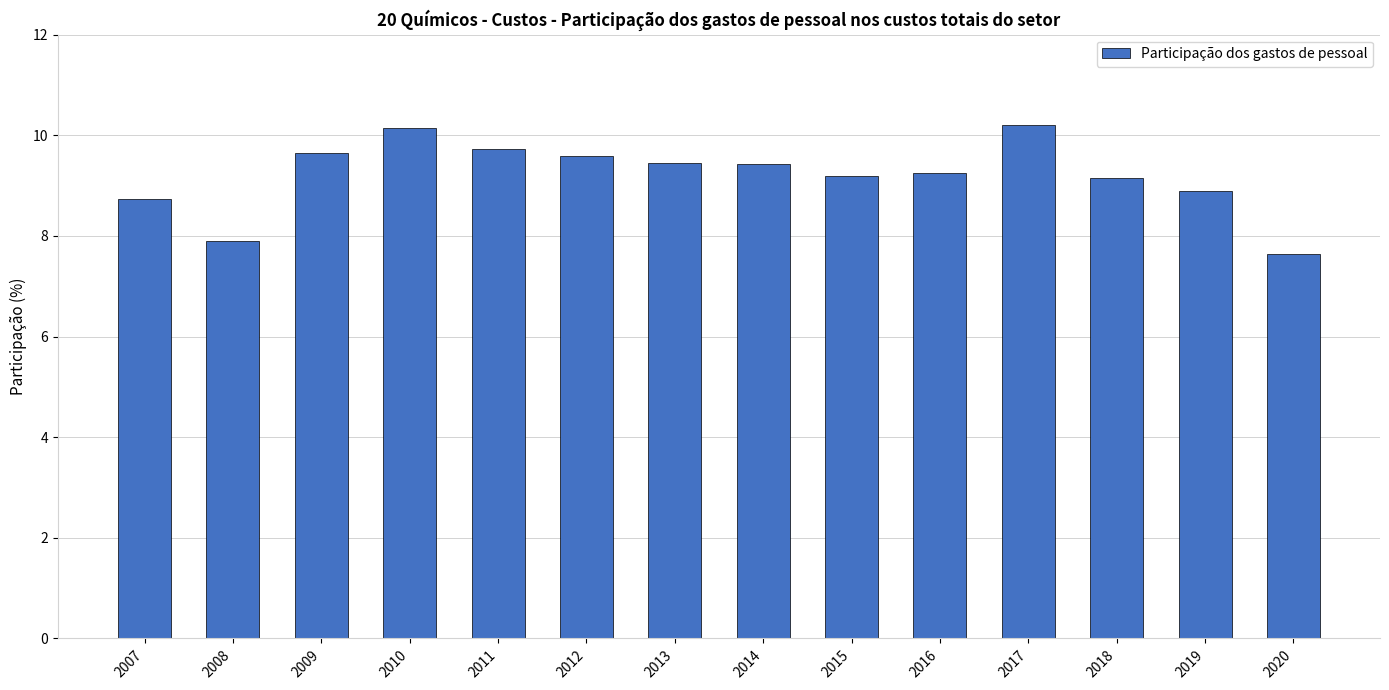

What is the difference between the second highest and second lowest values?

2.2